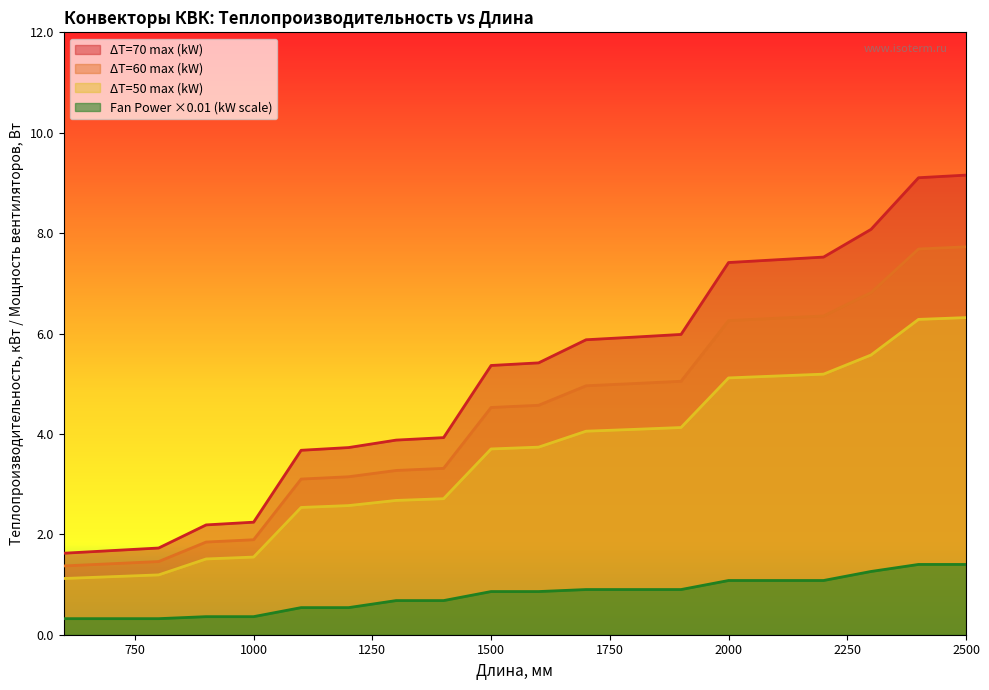

True or false: ΔT=70 max (kW) and ΔT=50 max (kW) cross at least once.

False